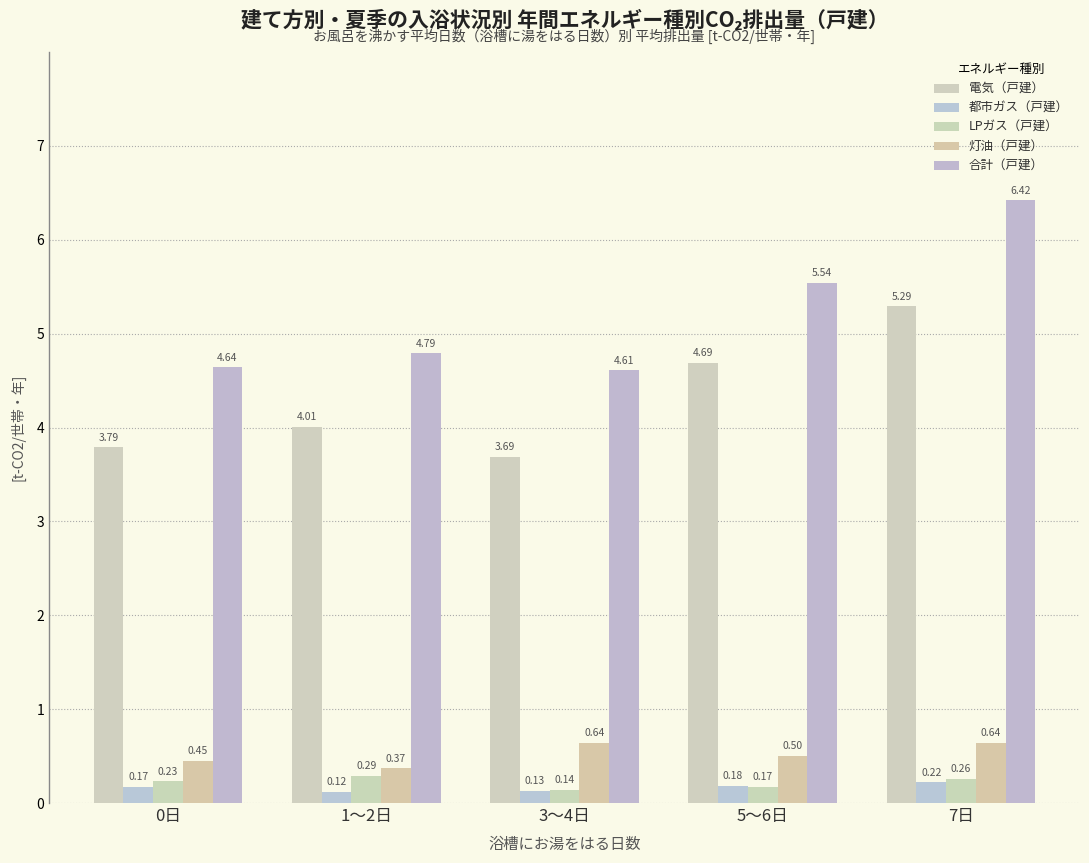

List the labels in order of 電気（戸建） value, smallest first.

3～4日, 0日, 1～2日, 5～6日, 7日